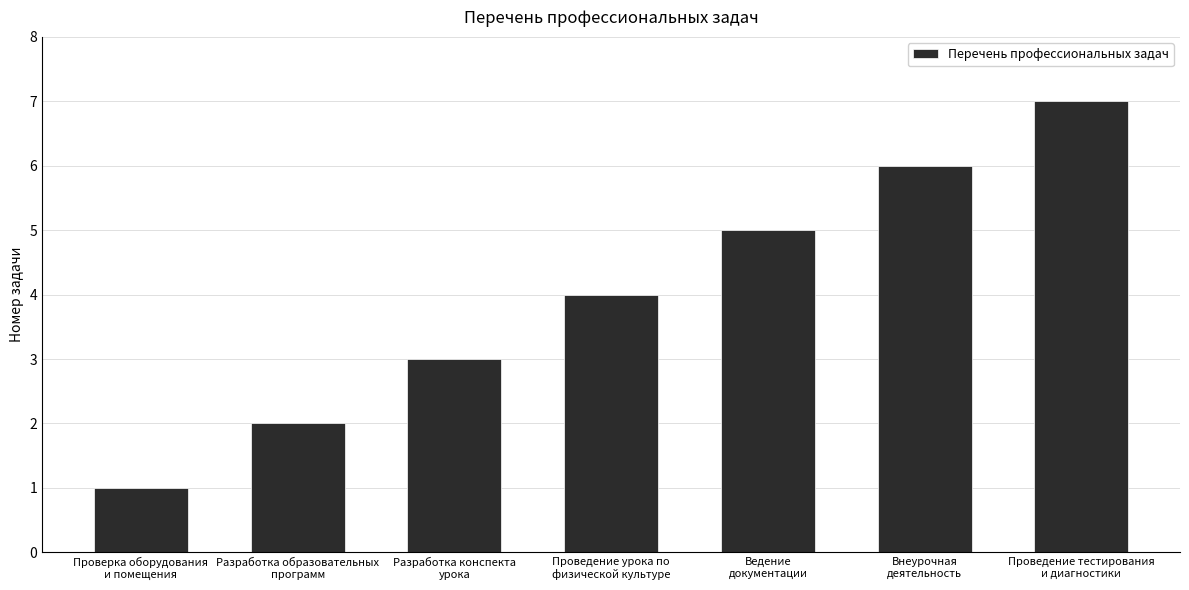

List the labels in order of value, largest first.

Проведение тестирования
и диагностики, Внеурочная
деятельность, Ведение
документации, Проведение урока по
физической культуре, Разработка конспекта
урока, Разработка образовательных
программ, Проверка оборудования
и помещения